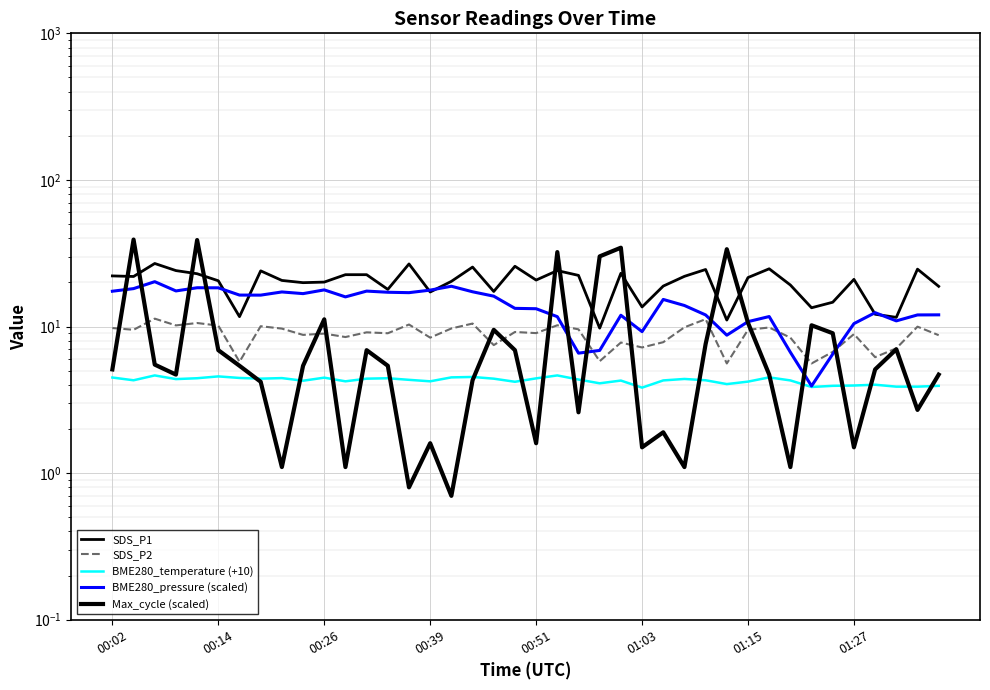

How many data points in SDS_P2 are above 9?

21